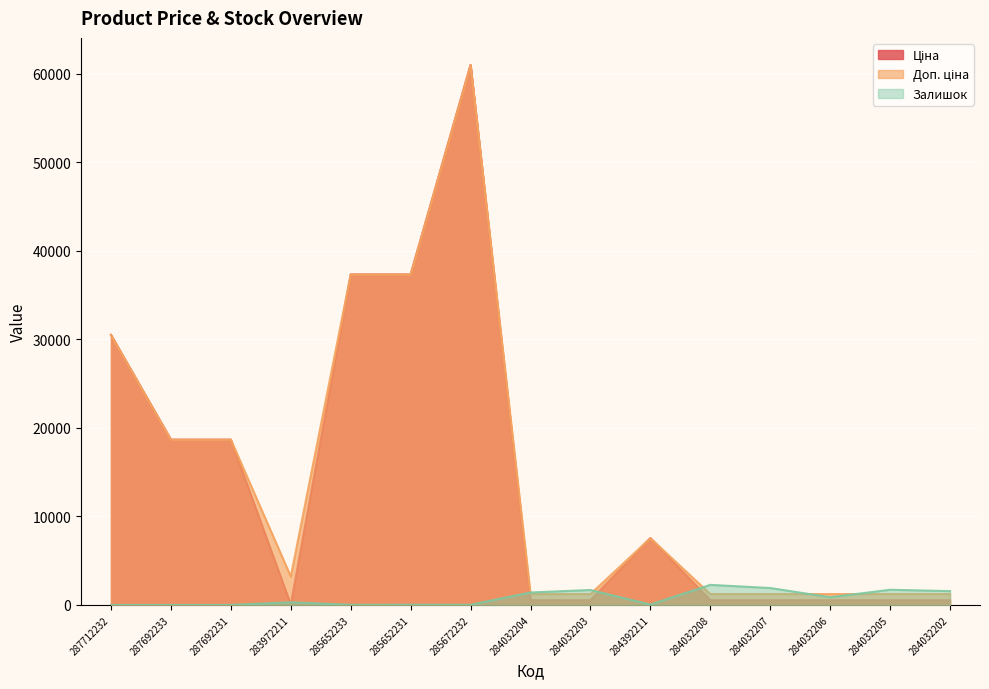

At 284032208, list the series in order from smallest to largest.

Ціна, Доп. ціна, Залишок